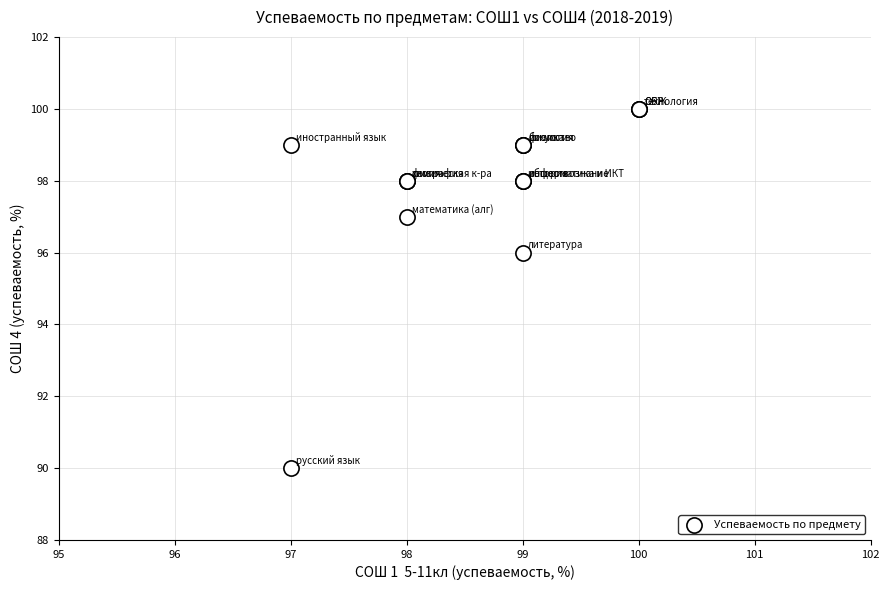

What Y value in the scatter plot is closest to 95?

96